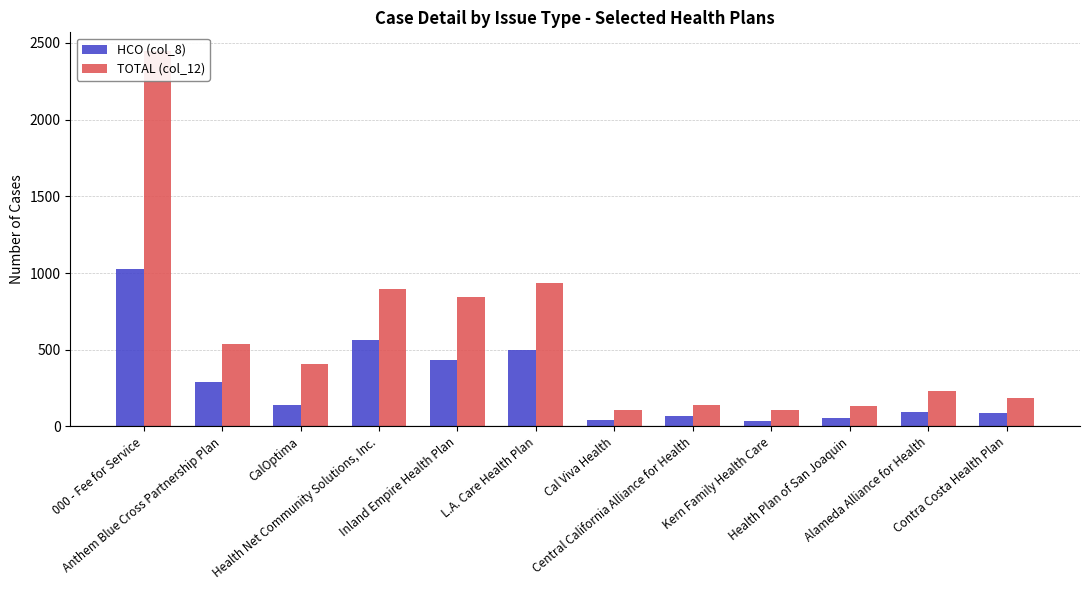

How many values in the HCO (col_8) series exceed 141?

5